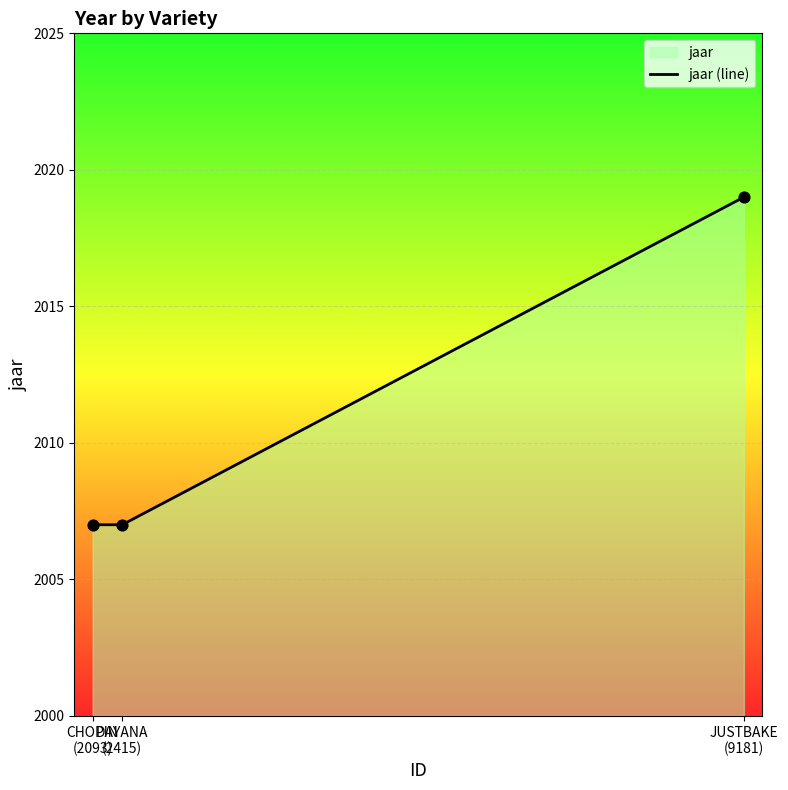

What is the maximum value for jaar (line)?

2019.0